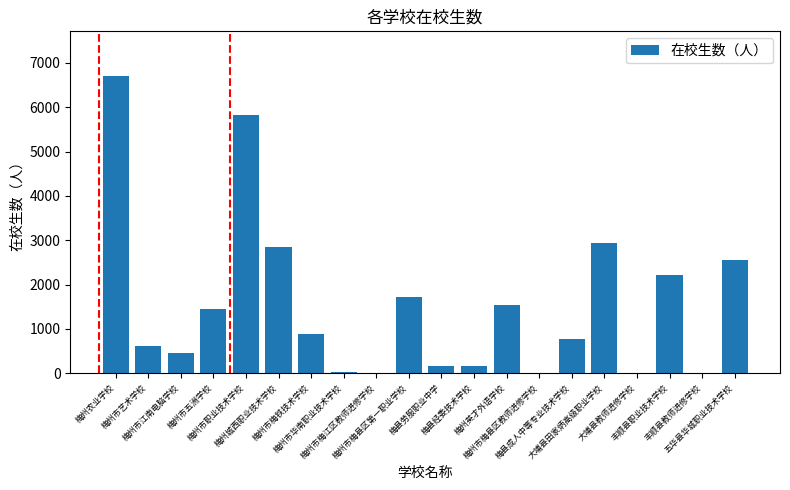

What is the average value?

1544